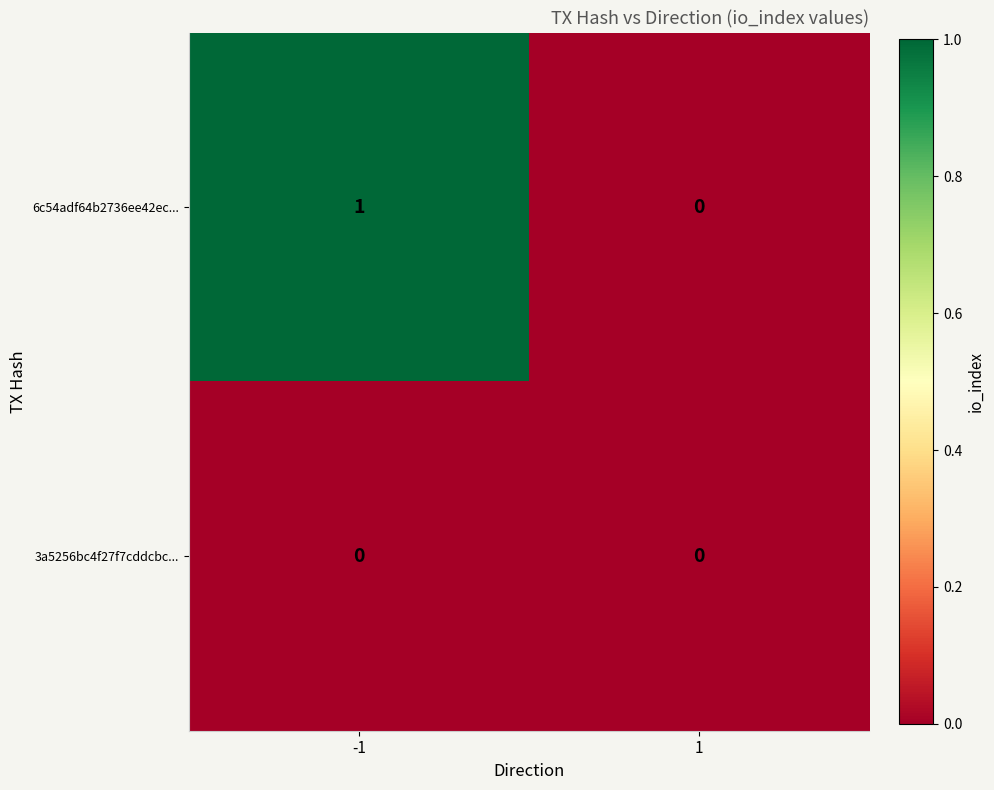

True or false: 3a5256bc4f27f7cddcbc... has a value of 0 at 1.

True